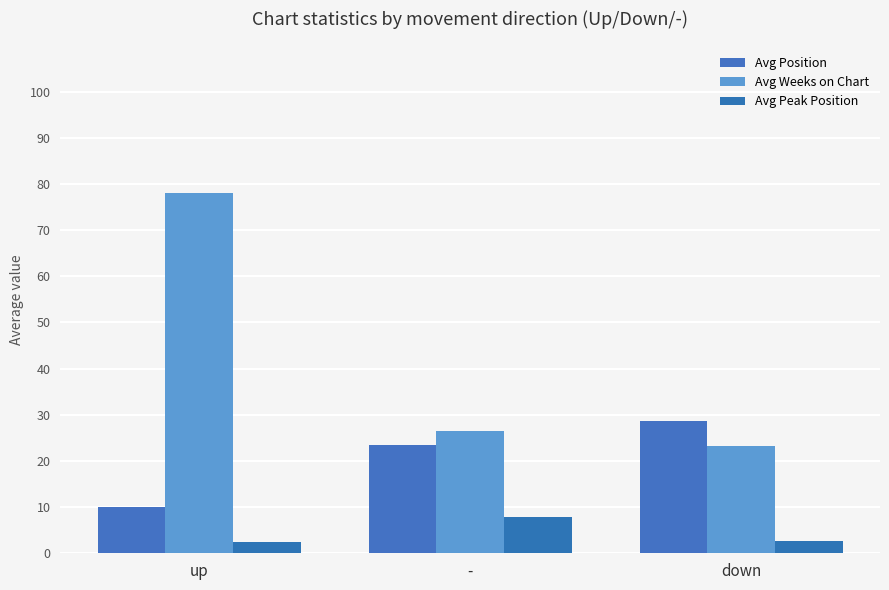

Reading left to right, what are all the values shown in this chart?

Avg Position: up=10.1	-=23.4	down=28.7
Avg Weeks on Chart: up=78.0	-=26.4	down=23.3
Avg Peak Position: up=2.4	-=7.8	down=2.7